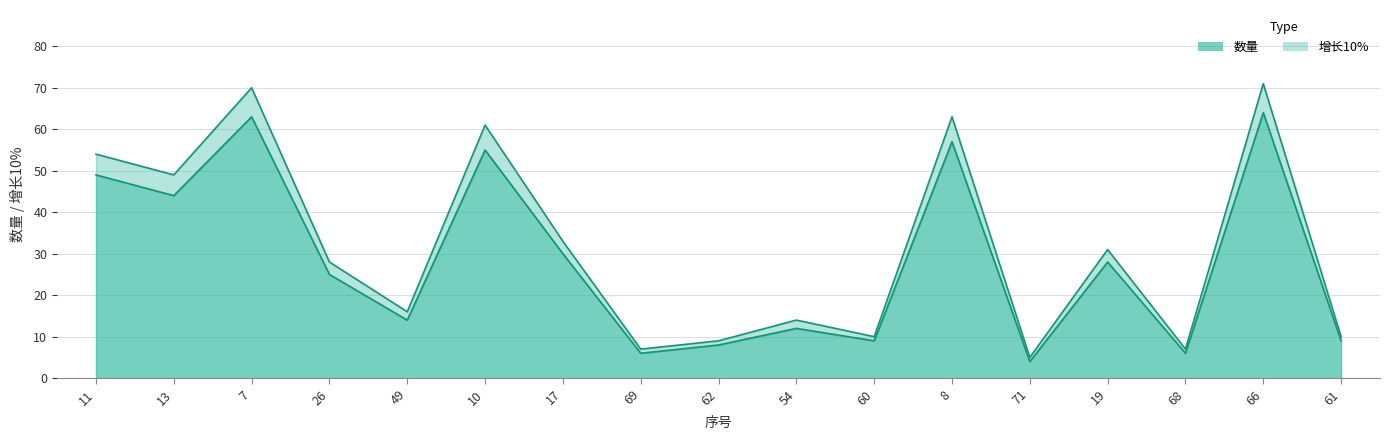

Rank the categories by 数量 value from lowest to highest.

71, 69, 68, 62, 60, 61, 54, 49, 26, 19, 17, 13, 11, 10, 8, 7, 66